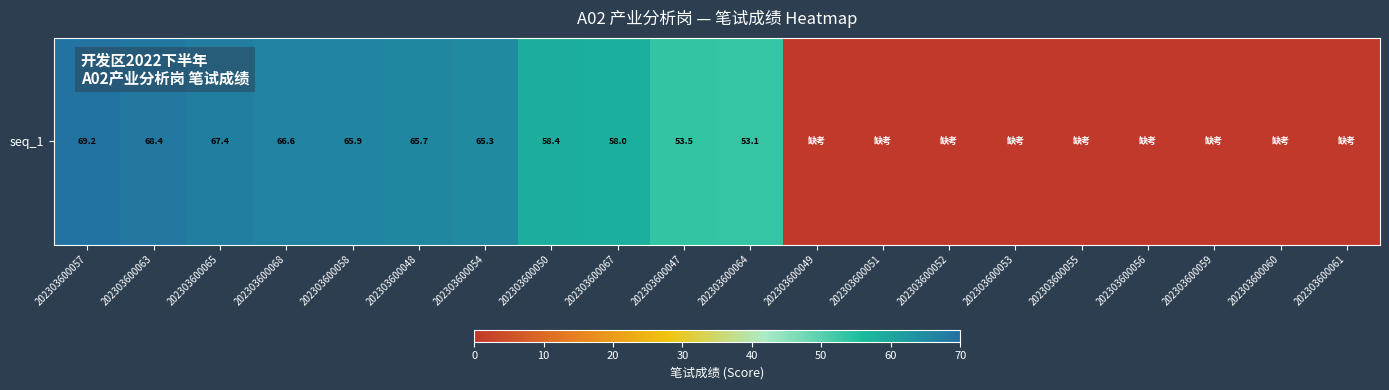

Reading left to right, transcribe all the data shown in this chart.

202303600057=69.2	202303600063=68.4	202303600065=67.4	202303600068=66.6	202303600058=65.9	202303600048=65.7	202303600054=65.3	202303600050=58.4	202303600067=58.0	202303600047=53.5	202303600064=53.1	202303600049=0.0	202303600051=0.0	202303600052=0.0	202303600053=0.0	202303600055=0.0	202303600056=0.0	202303600059=0.0	202303600060=0.0	202303600061=0.0